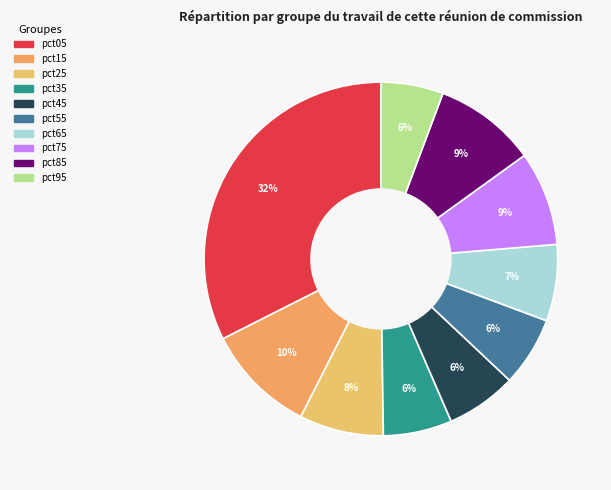

How much of the chart is everything except pct45?

93.5%